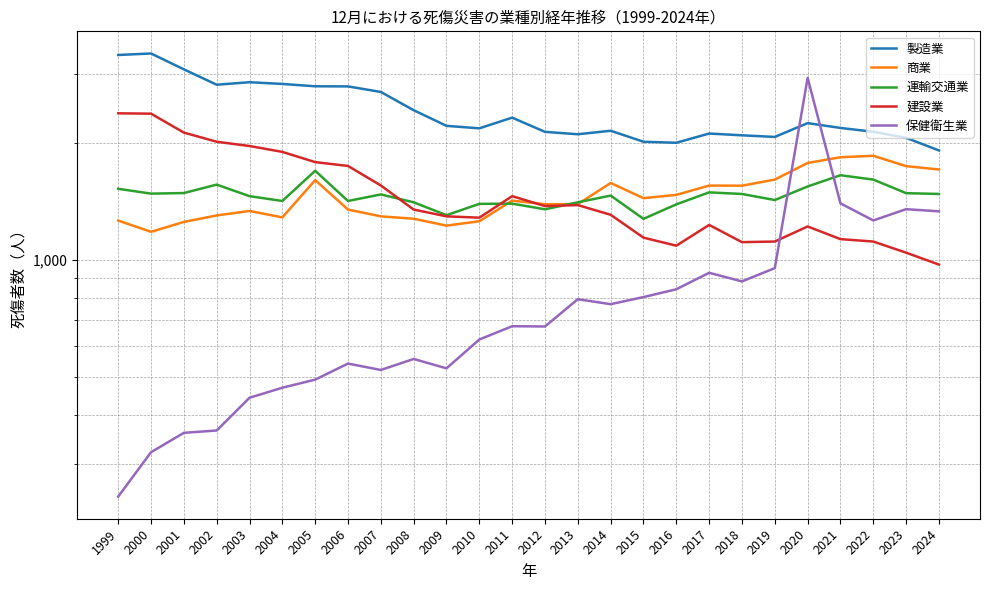

Where is 保健衛生業 nearest to the value 1590?

2021